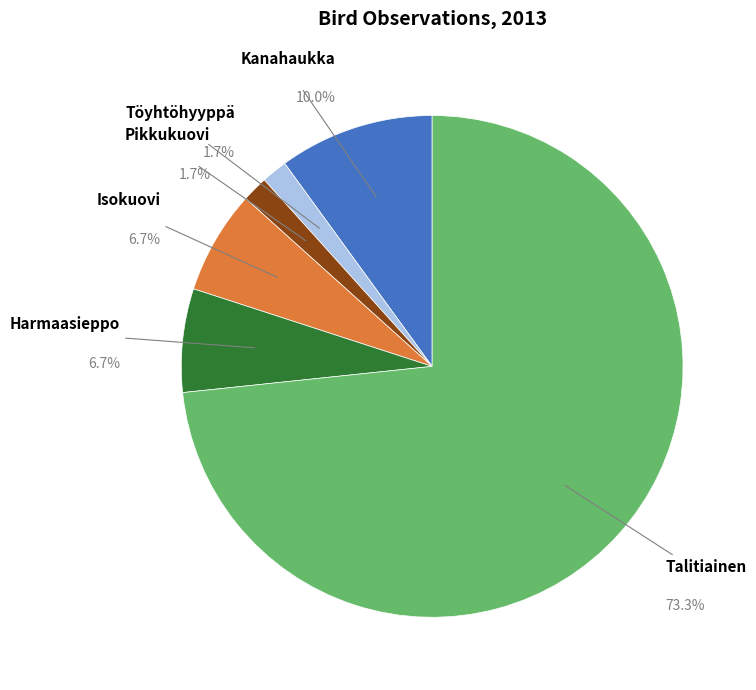

What is the largest slice in the pie chart?

Talitiainen